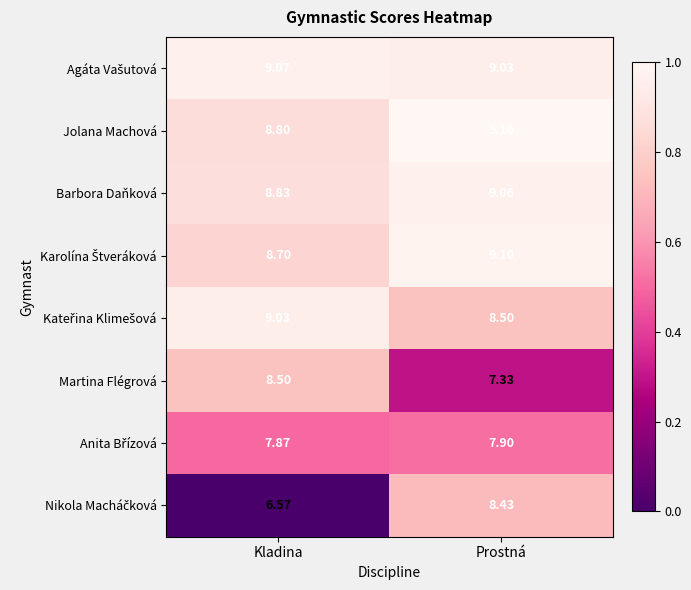

Which category has the highest value across all series?

Prostná